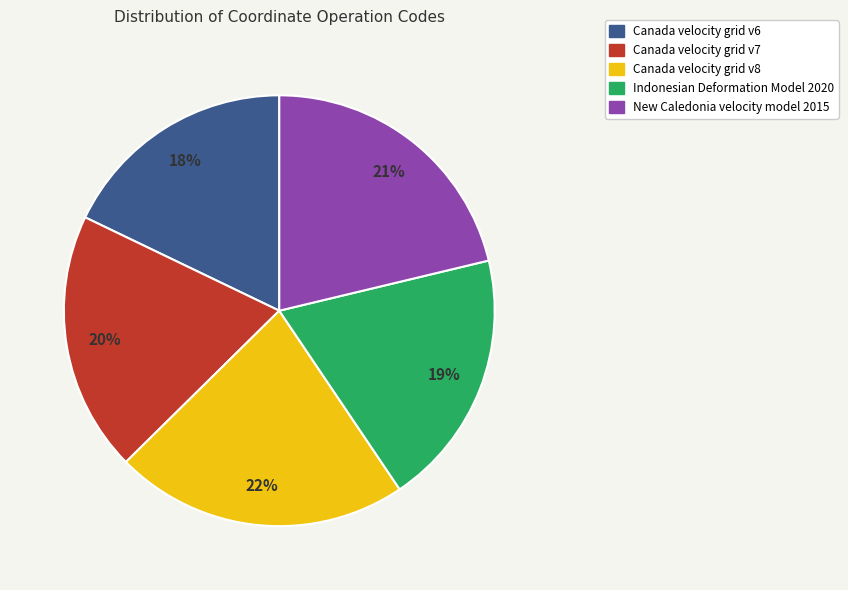

Is the sum of Canada velocity grid v6 and Indonesian Deformation Model 2020 greater than half?

No